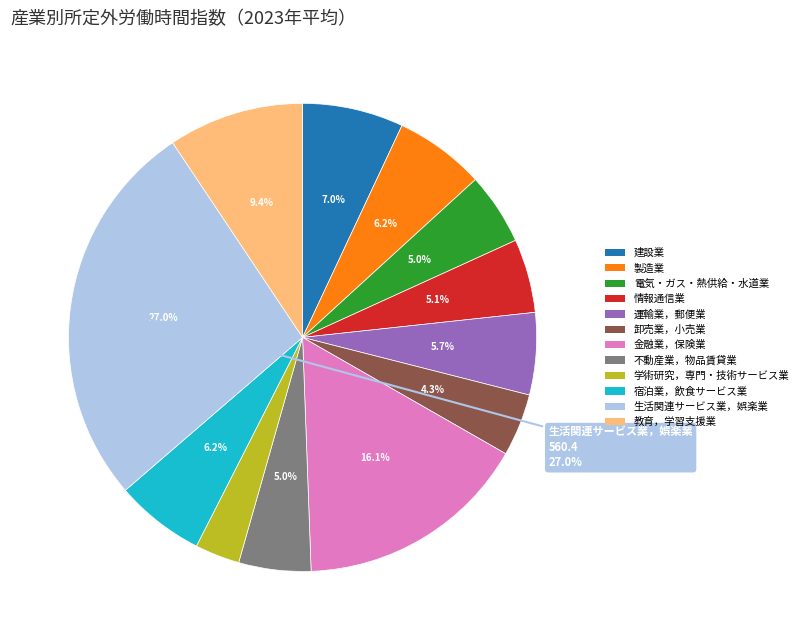

Does 電気・ガス・熱供給・水道業 represent more than half of the total?

No